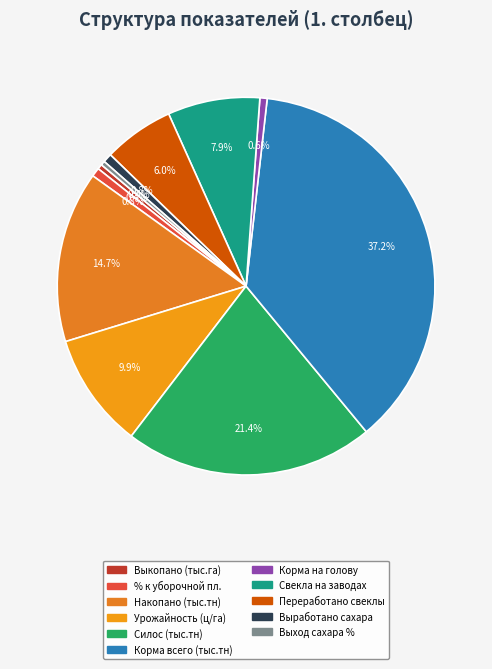

To the nearest percent, what is the average slice percentage?

9%